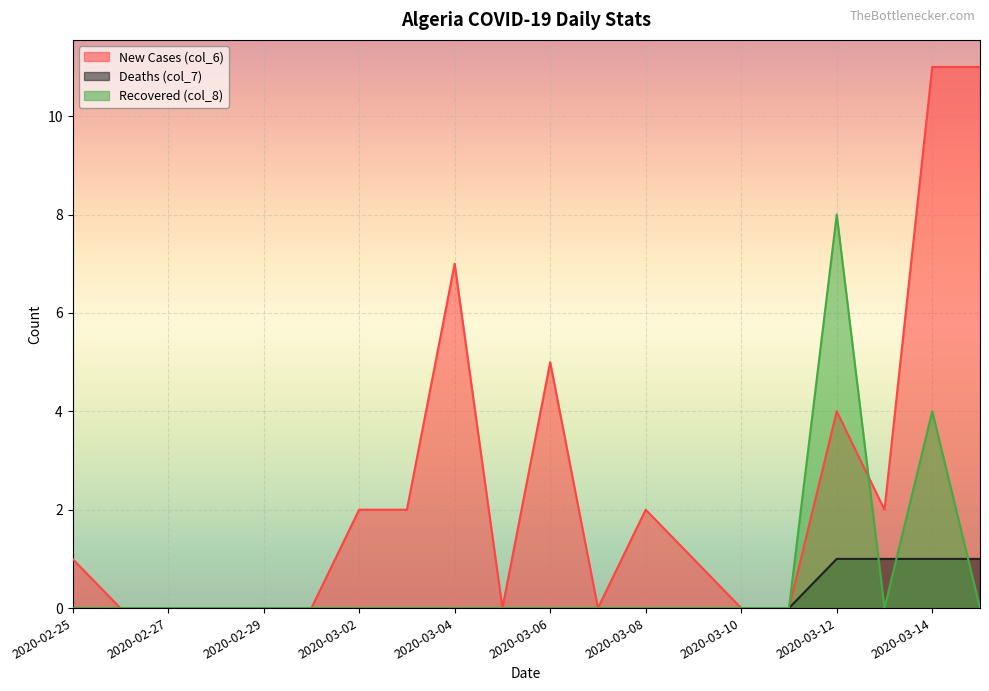

True or false: Deaths (col_7) and New Cases (col_6) cross at least once.

False